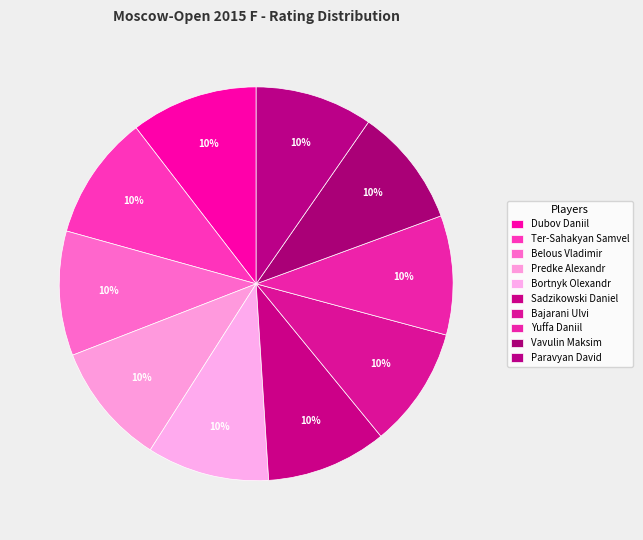

What percentage is the Paravyan David slice, to the nearest percent?

10%